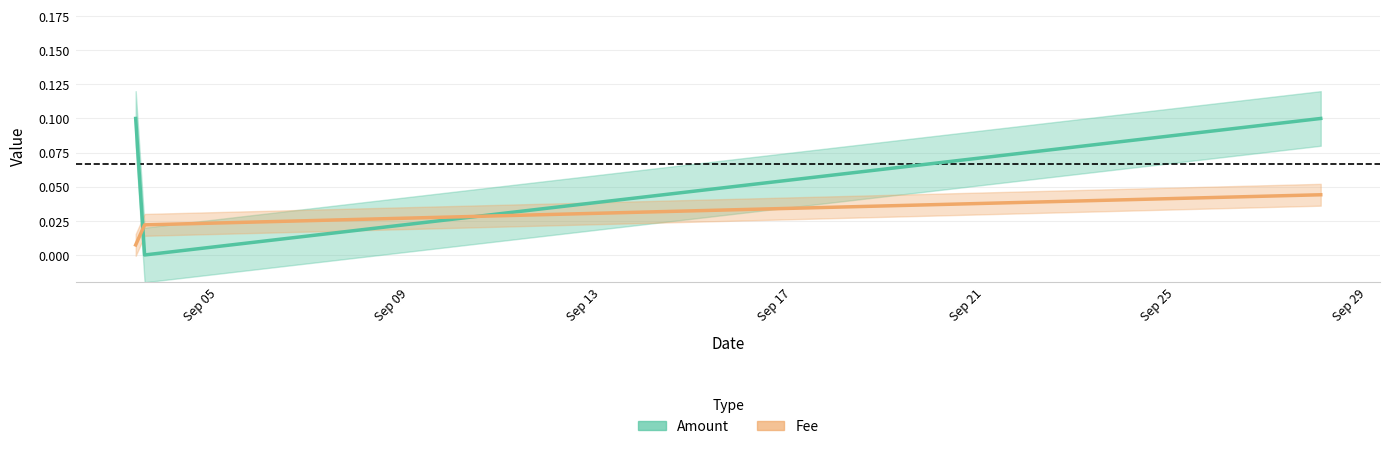

What is the difference between the Amount values at Sep 05 and Sep 09?

0.1